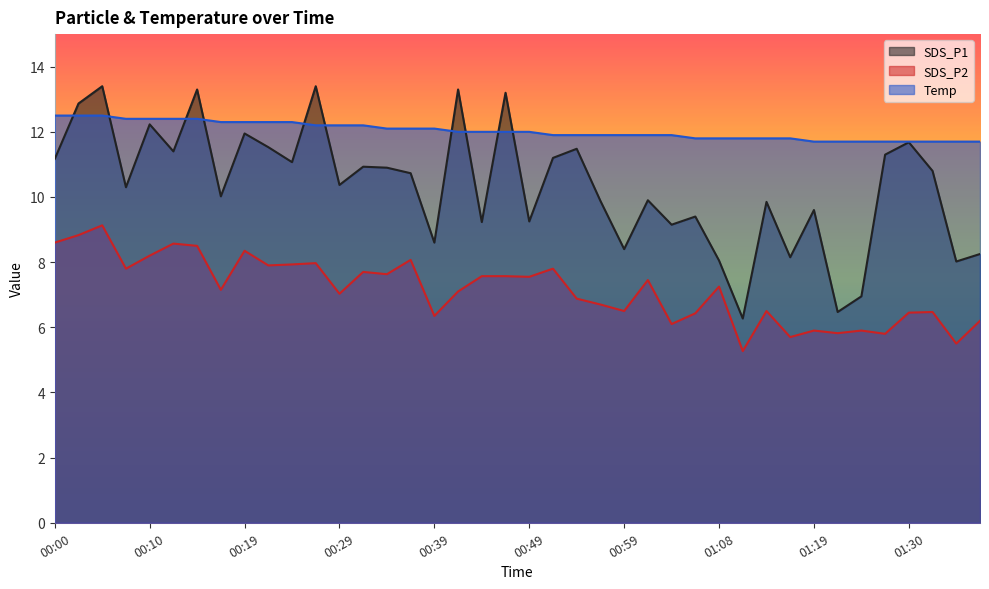

How many series are shown in this chart?

3